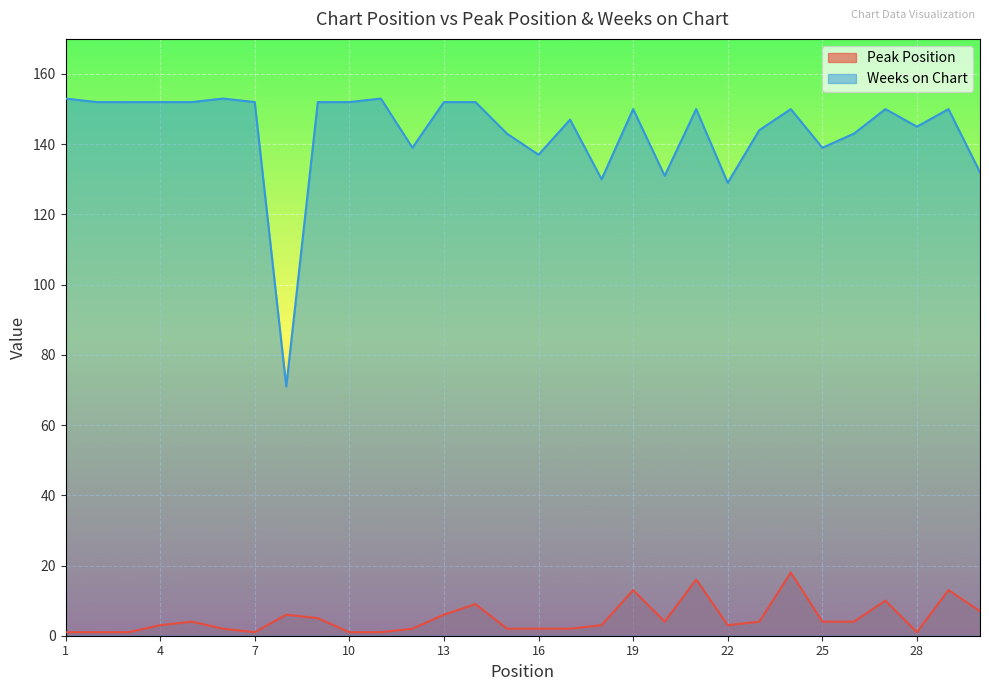

What is the greatest value displayed?

153